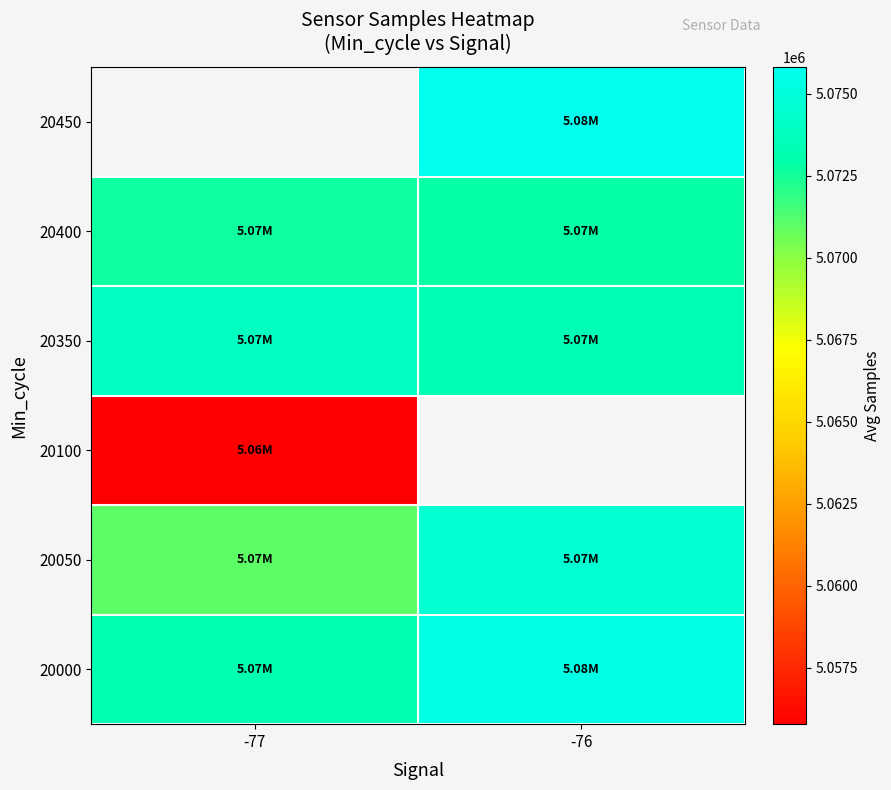

What is the sum of the 20050 values at -76 and -77?

10145570.4